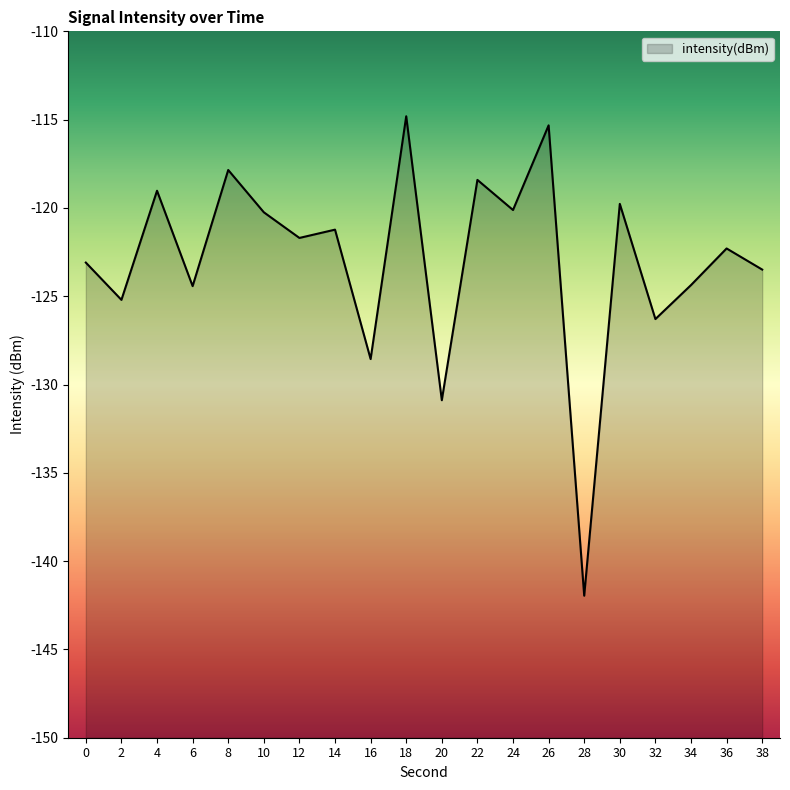

Which label corresponds to the largest value in the chart?

18